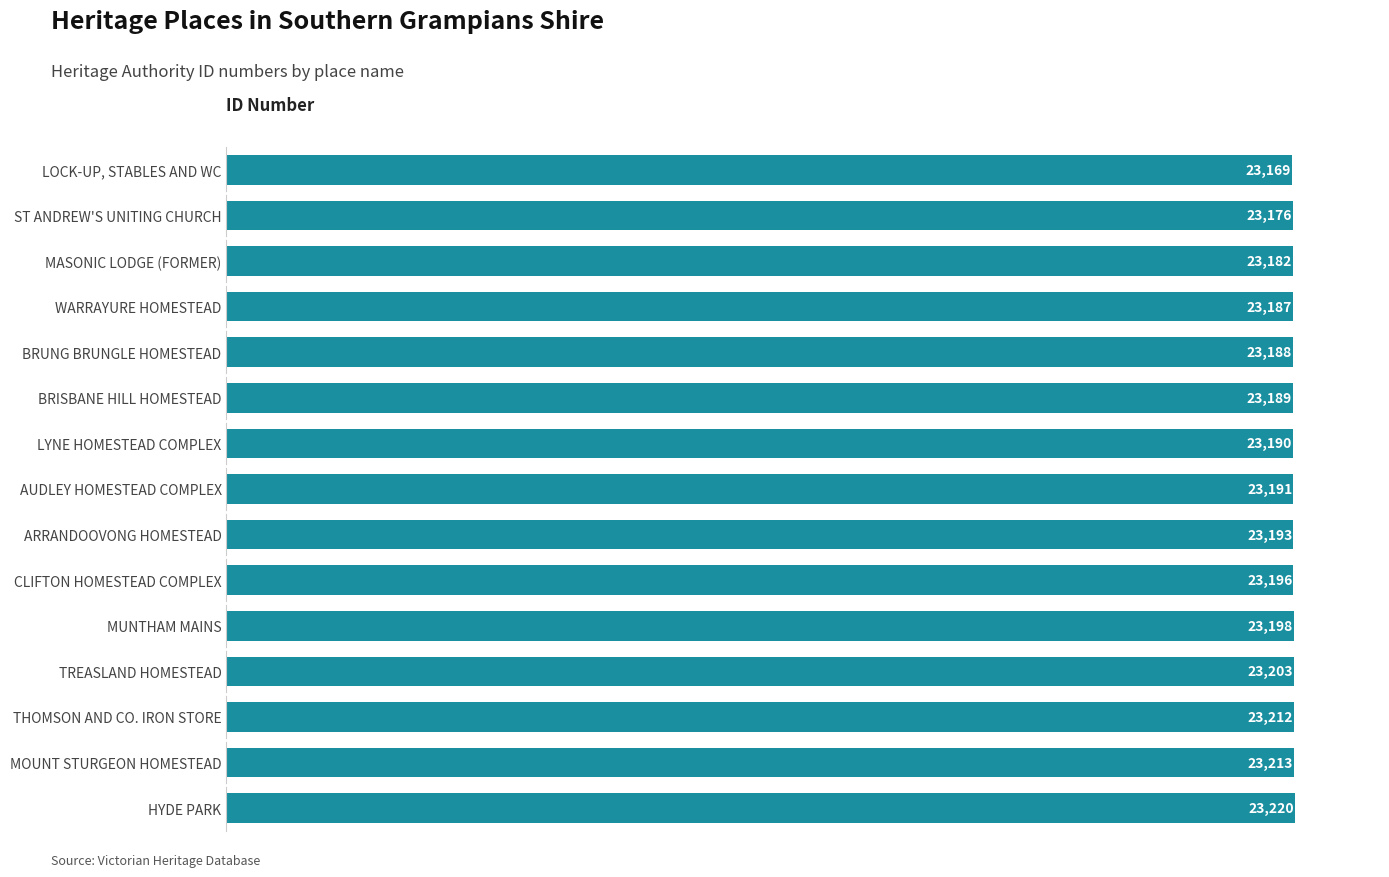

The value at TREASLAND HOMESTEAD is 34841. True or false?

False